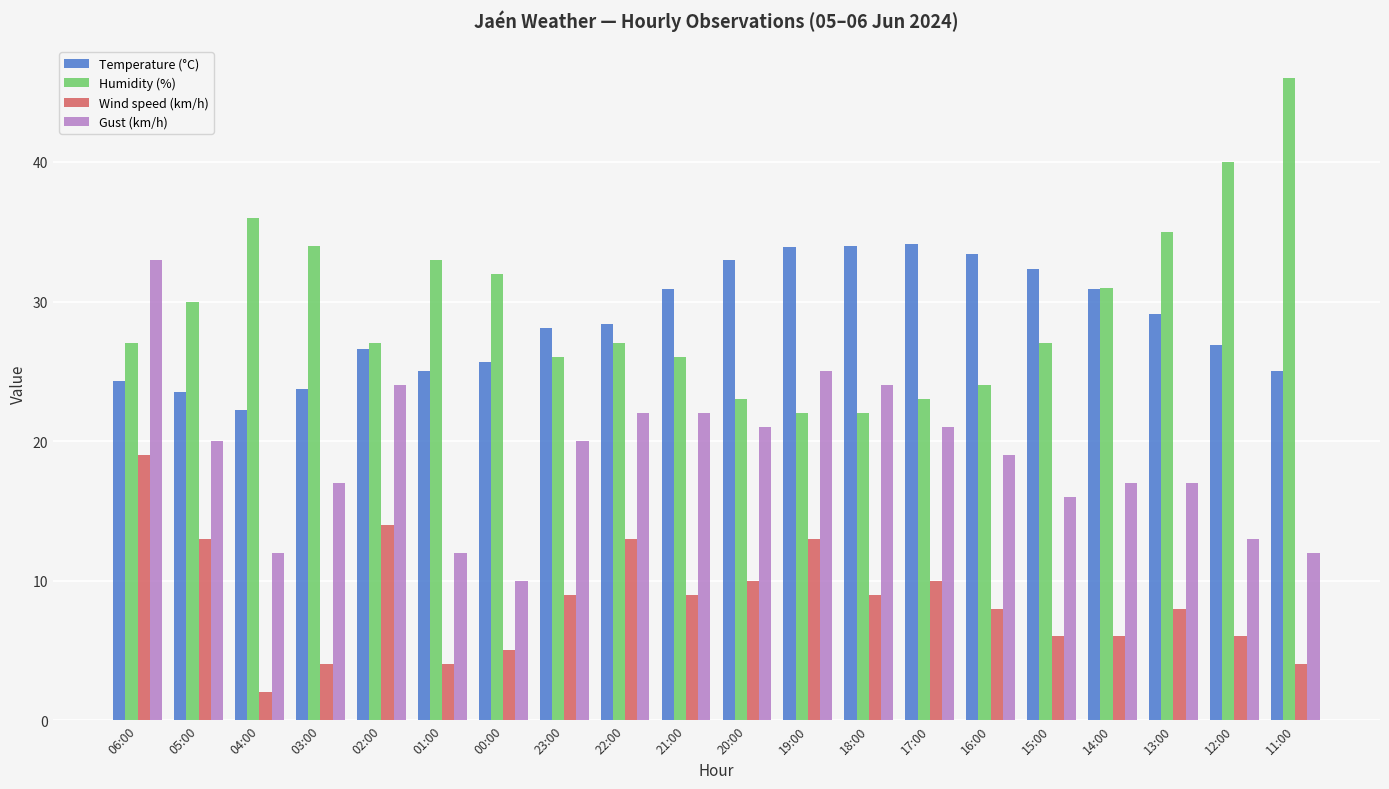

What is the sum of all Wind speed (km/h) values?

172.0